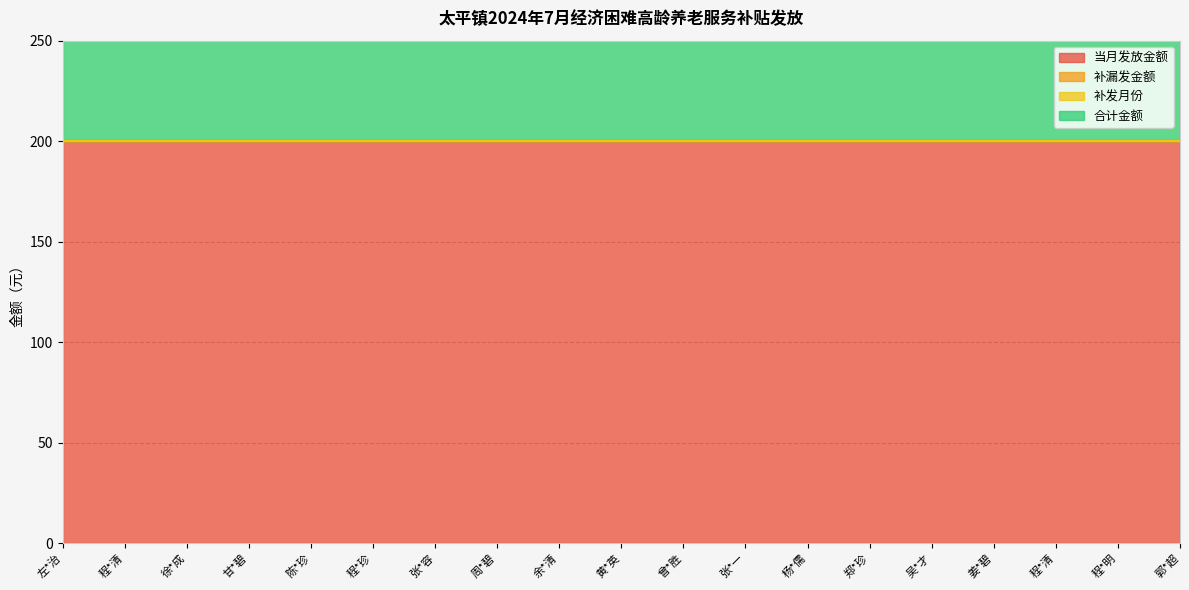

How many series are shown in this chart?

4